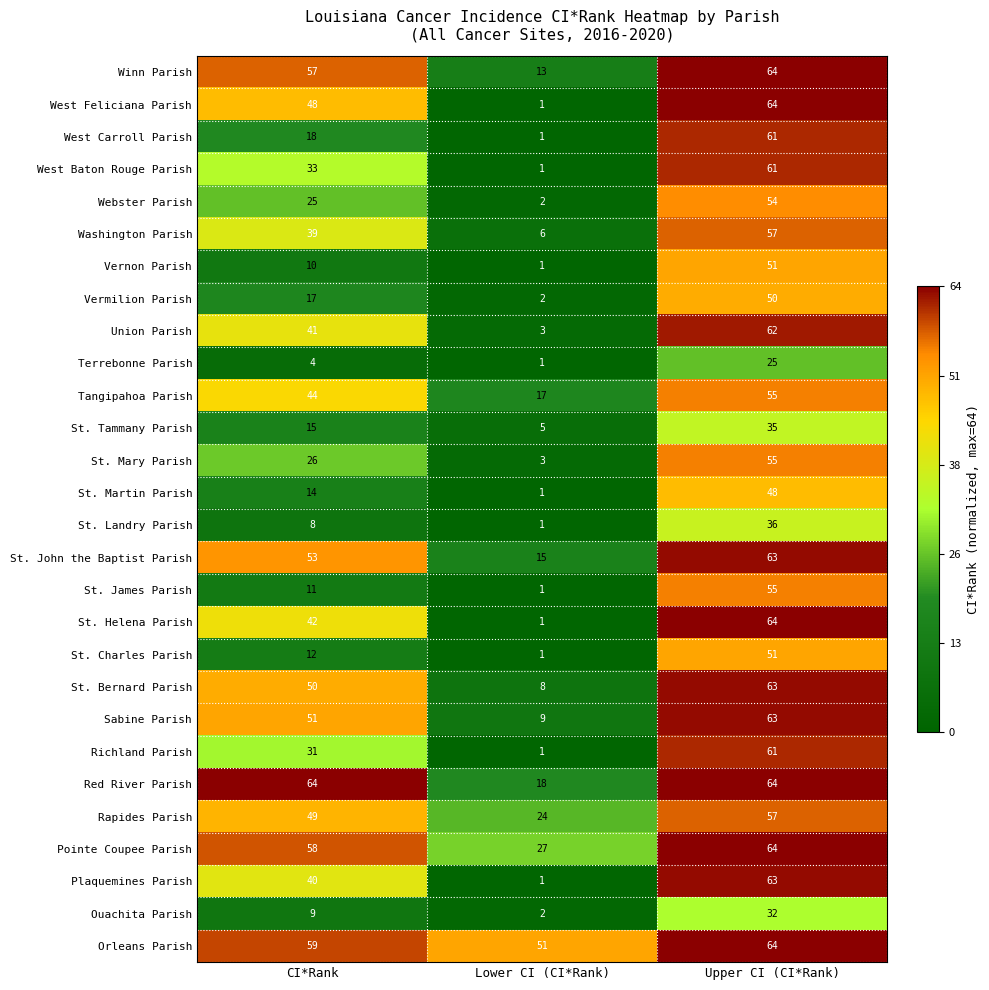

Is it true that Washington Parish equals 26 at CI*Rank?

False